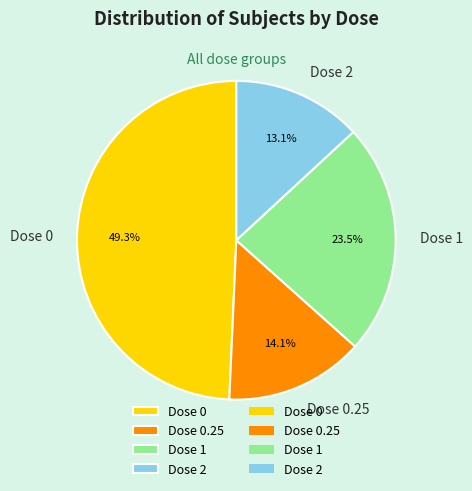

Which has a higher value, Dose 2 or Dose 0.25?

Dose 0.25